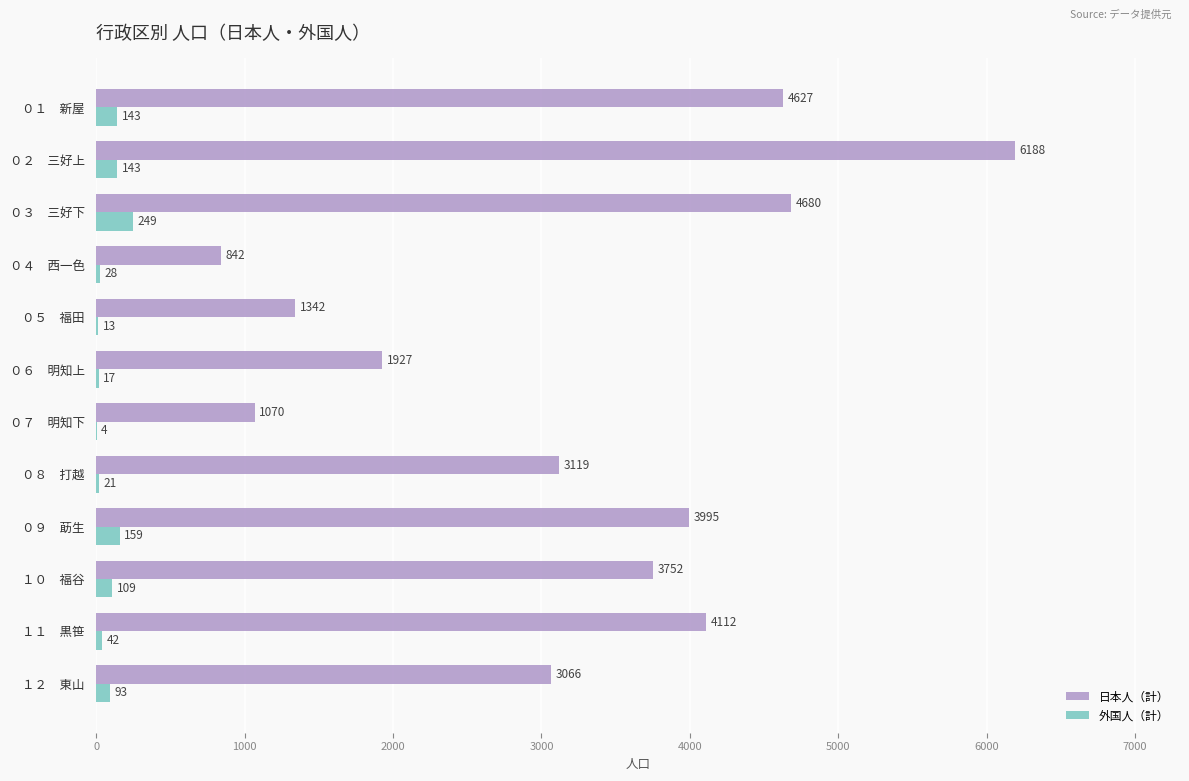

Is the value of 日本人（計） at １２　東山 greater than the value of 外国人（計） at ０８　打越?

Yes